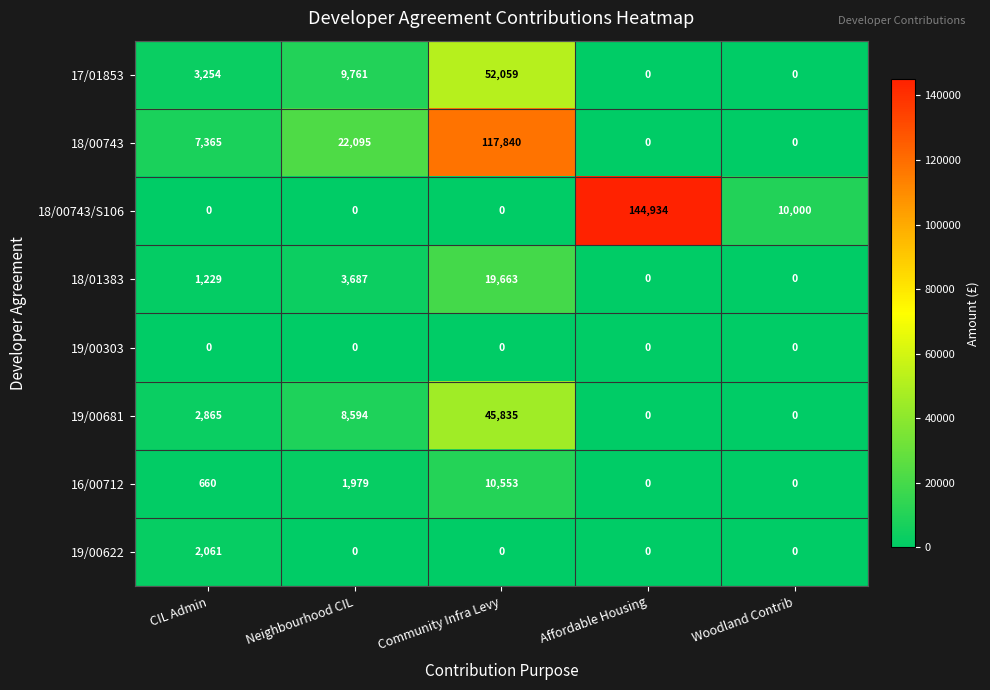

Which series has the largest range (max minus min)?

18/00743/S106